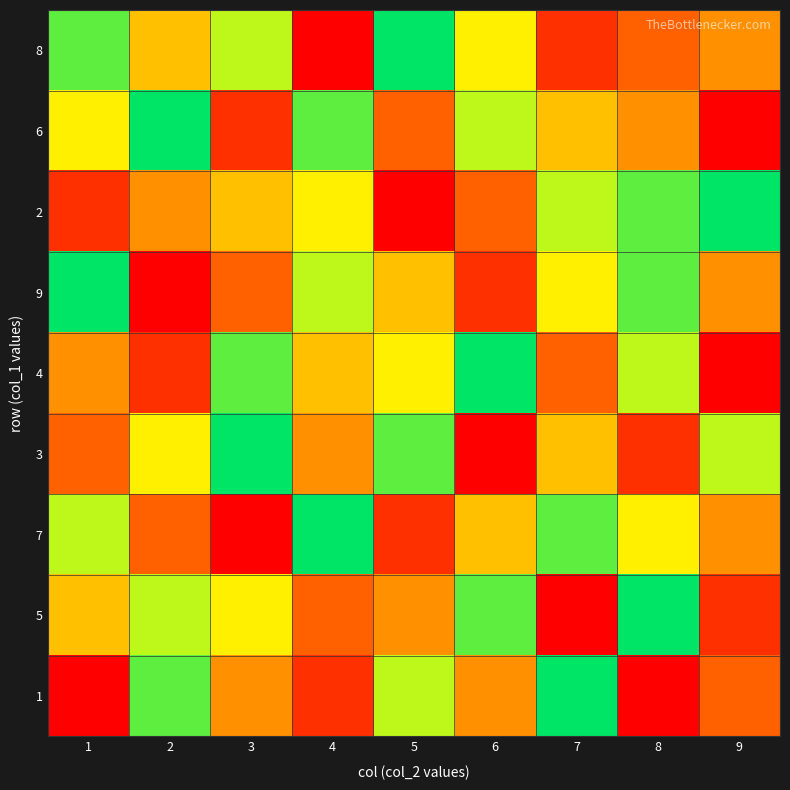

At how many categories does at least one series exceed 8?

9